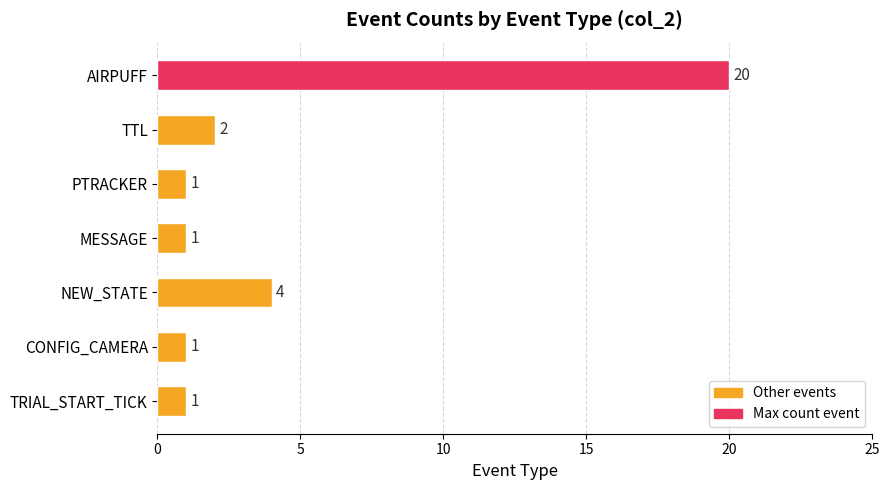

Reading bottom to top, transcribe all the data shown in this chart.

1	1	4	1	1	2	20